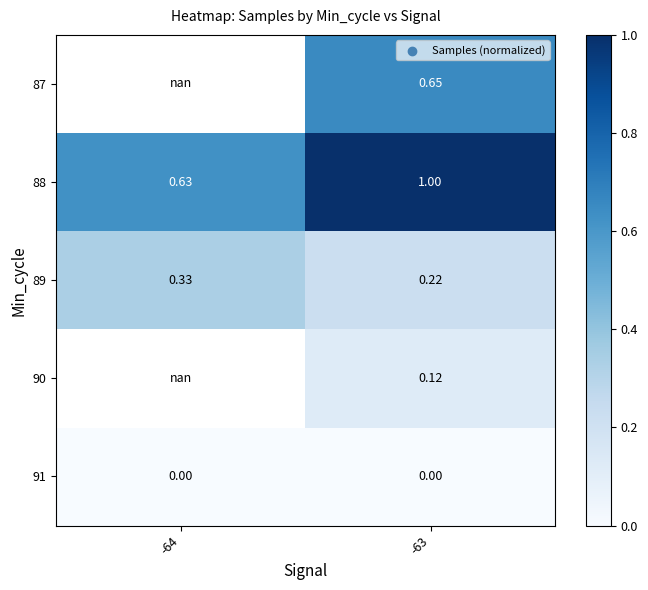

The value of 89 at -63 is 0.4. True or false?

False